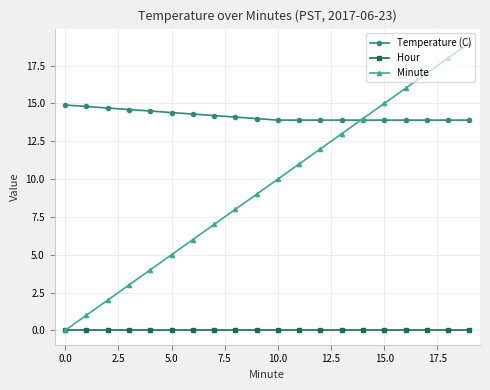

What is the sum of all Temperature (C) values?

283.5